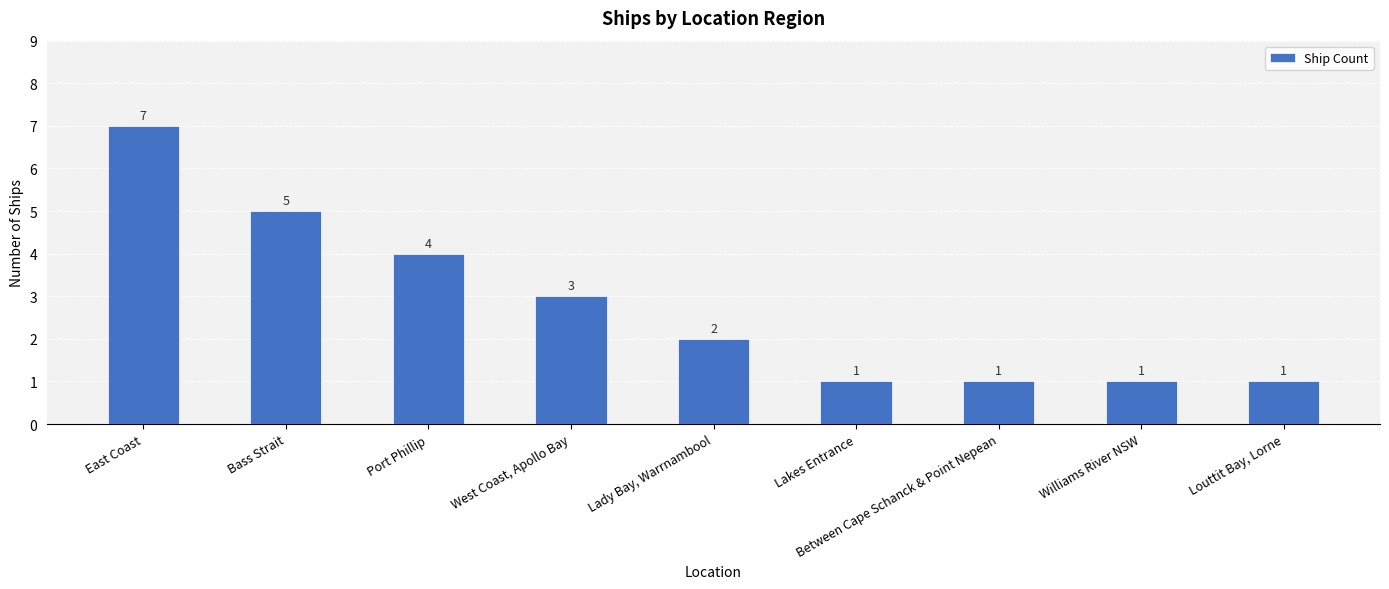

What is the greatest value displayed?

7